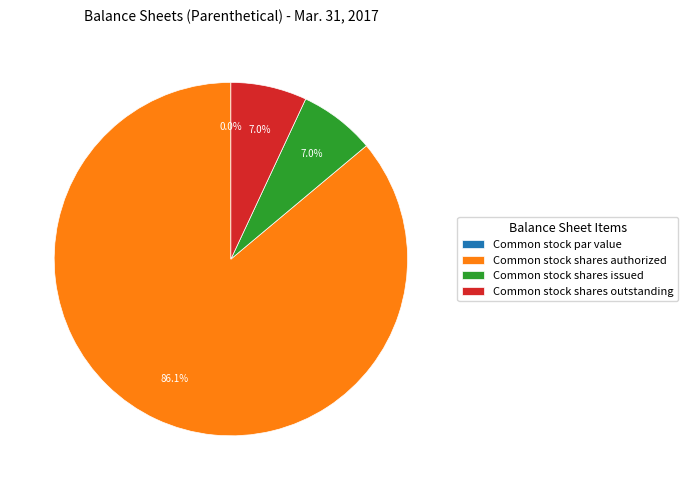

Does Common stock shares authorized account for over 50% of the chart?

Yes